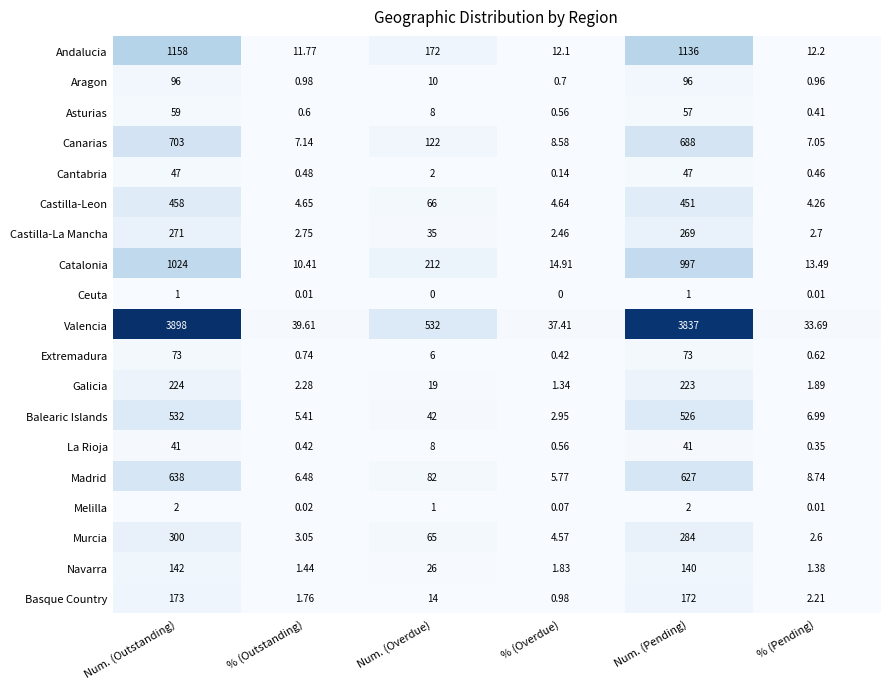

Which series has the largest range (max minus min)?

Valencia